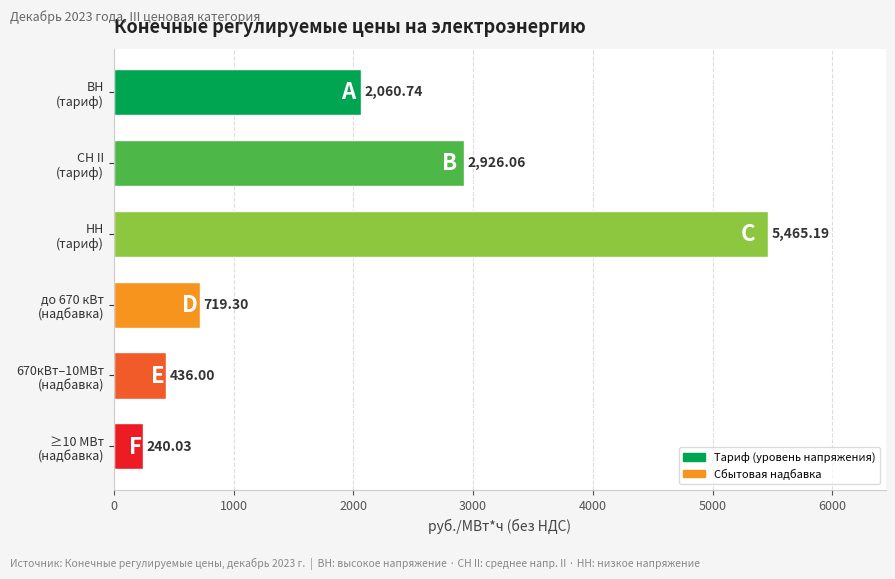

How many data points does each series have?

6